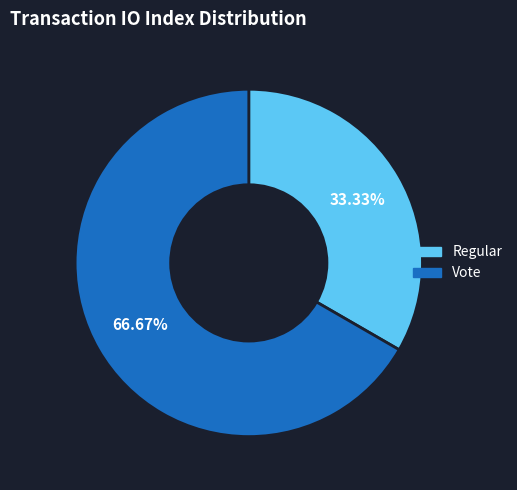

What is the total percentage of Vote and Regular?

100.0%